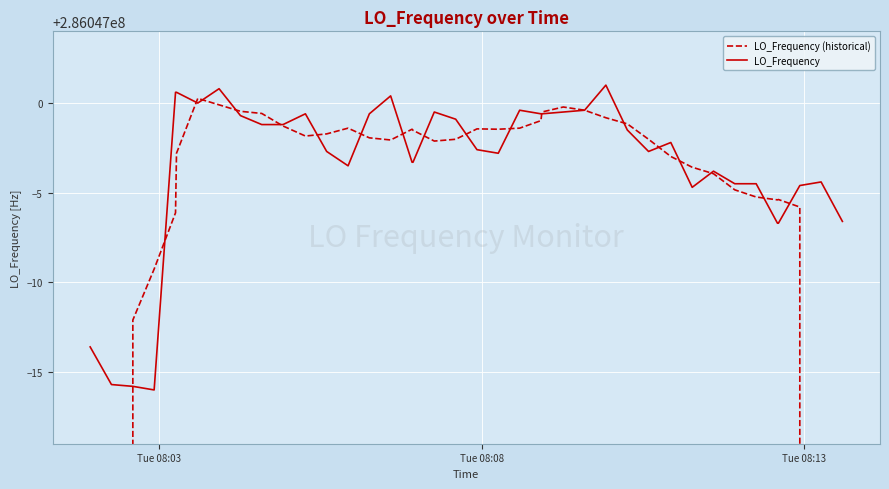

Which category has the lowest value across all series?

Tue 08:03